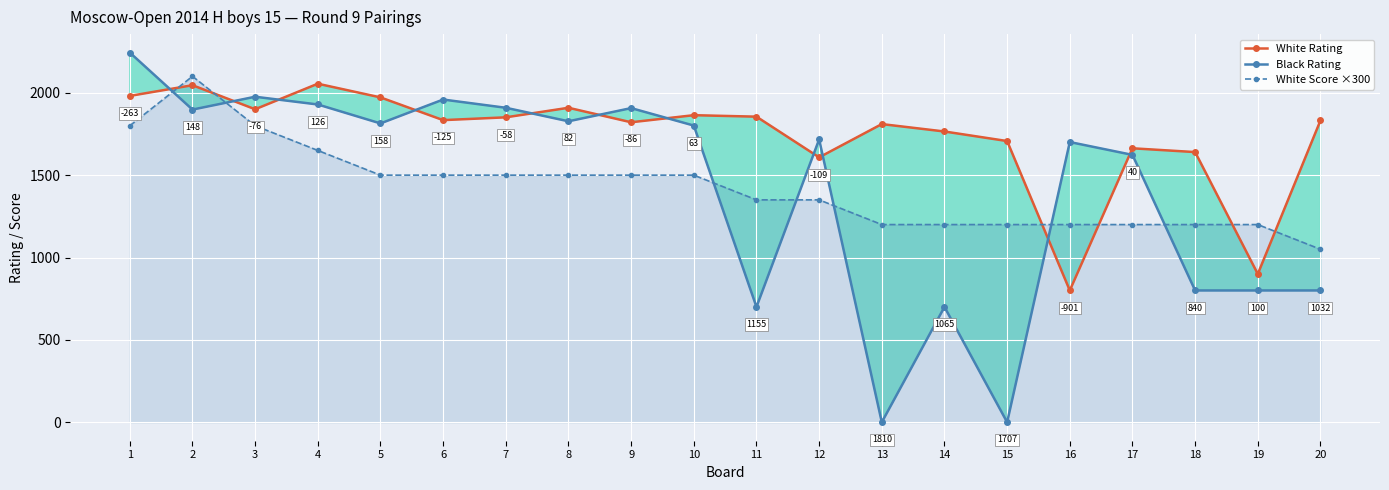

The White Rating series shows 1821 at 9. True or false?

True